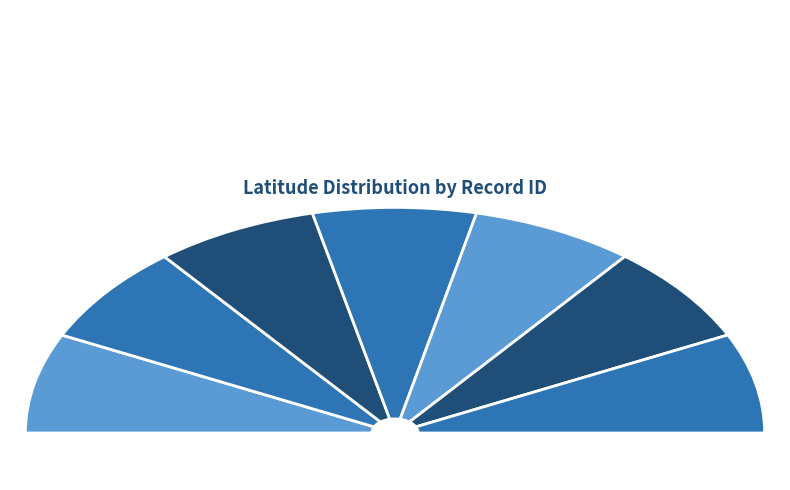

To the nearest percent, what is the average slice percentage?

14%